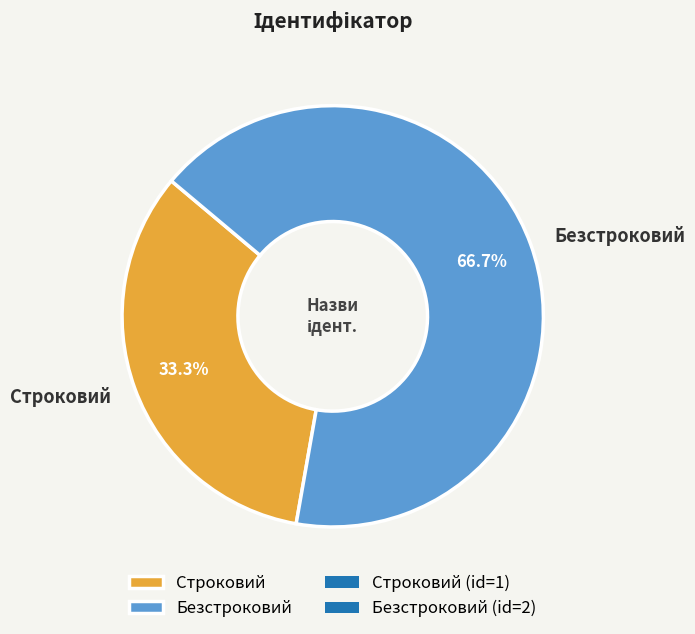

Is it true that Строковий is 33% of the pie?

True